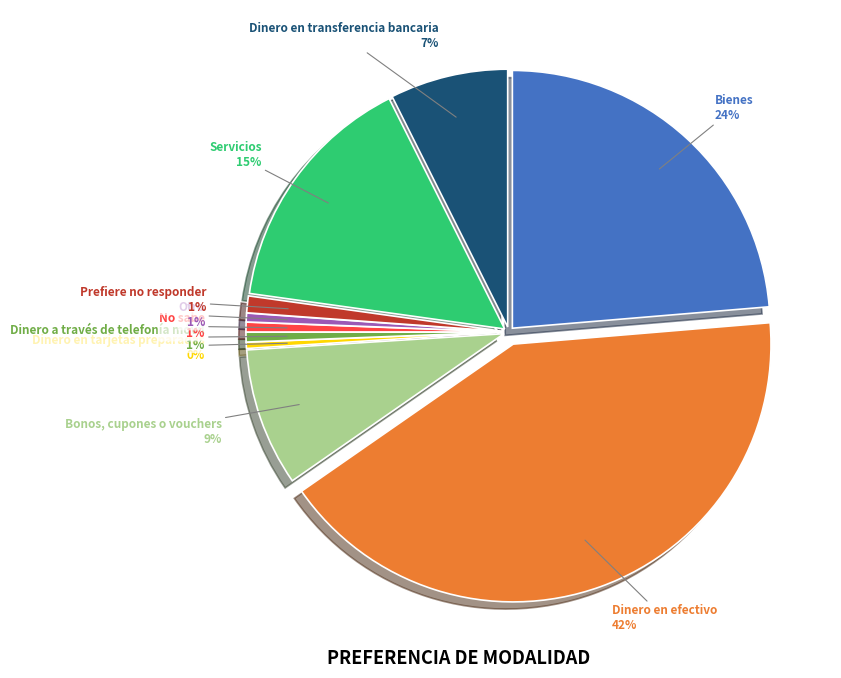

Count the number of slices in the pie.

10